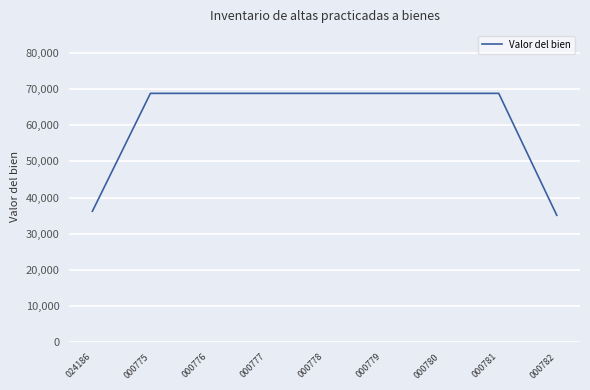

What is the change in value from 024186 to 000777?

+32568.9